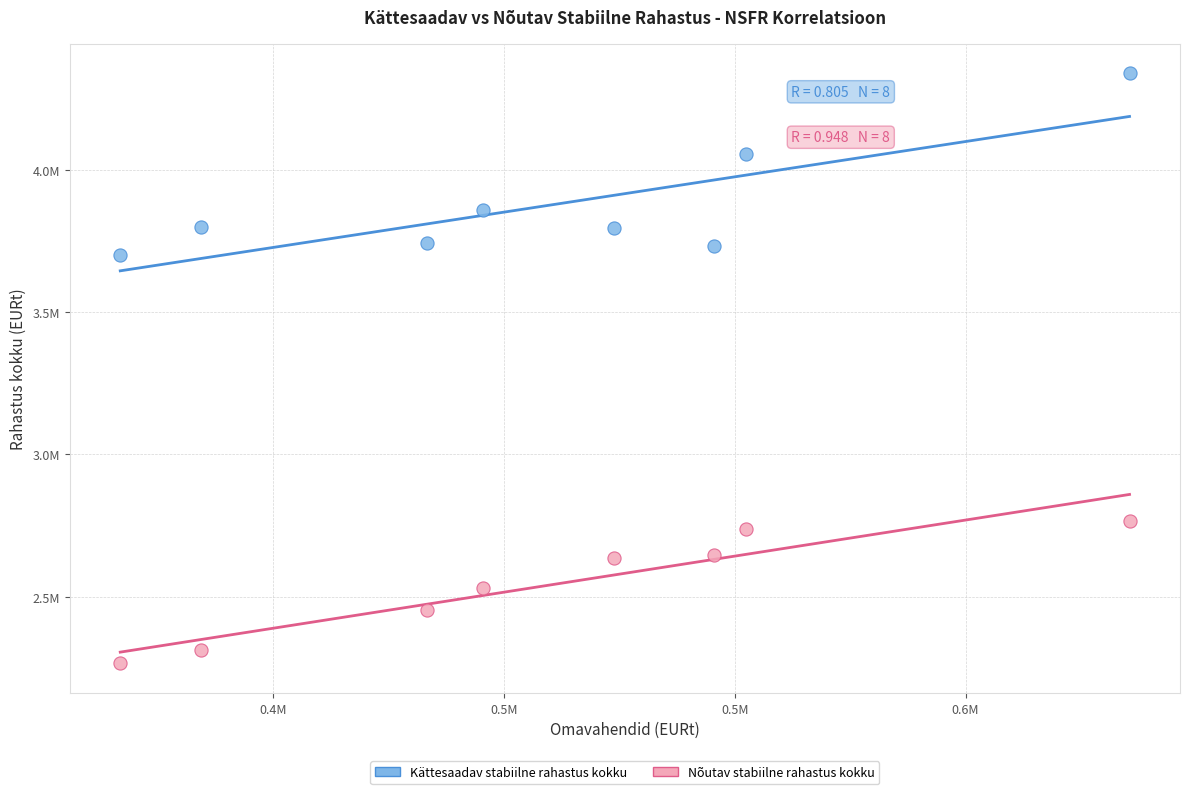

What are all the series names shown in the legend?

Kättesaadav stabiilne rahastus kokku, Nõutav stabiilne rahastus kokku